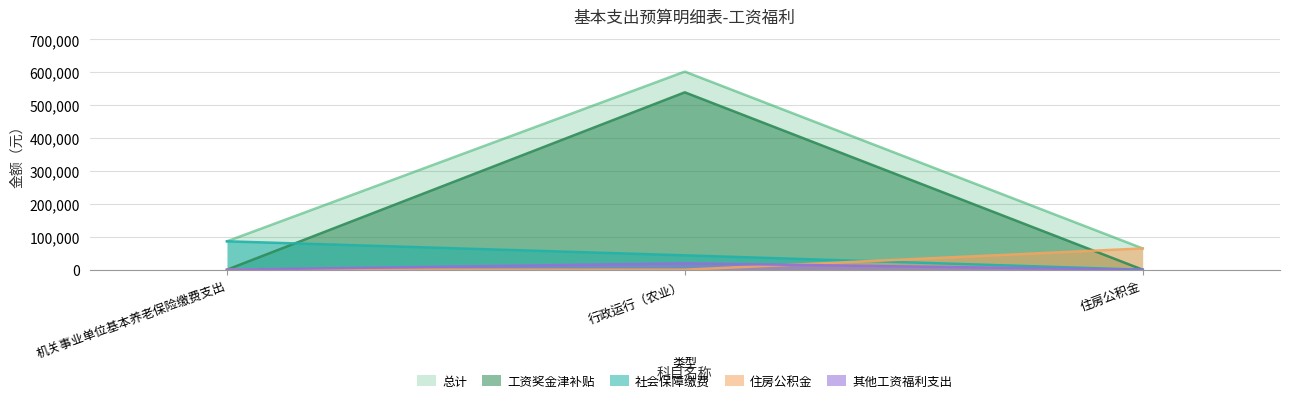

What is the highest value of the 社会保障缴费 series?

86275.2